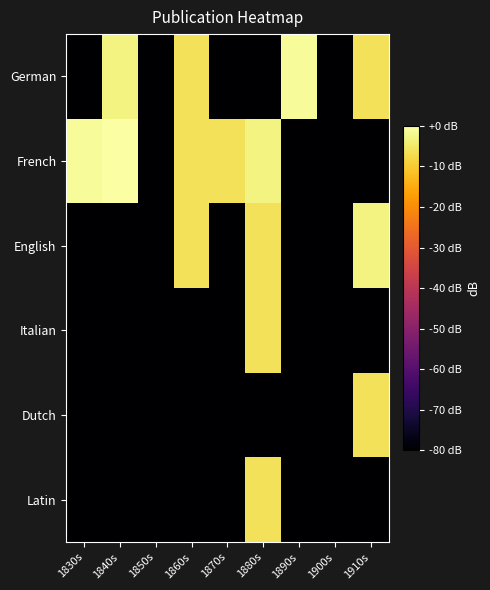

How many distinct data groups are displayed?

6